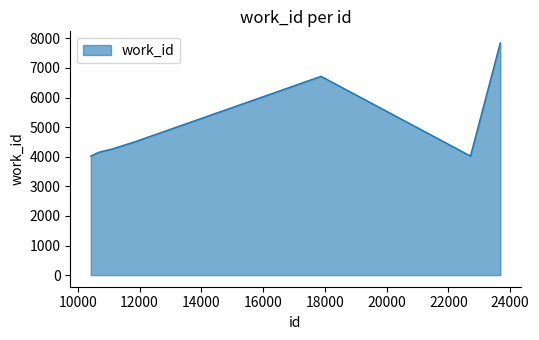

What is the difference between the maximum and minimum values?

3822